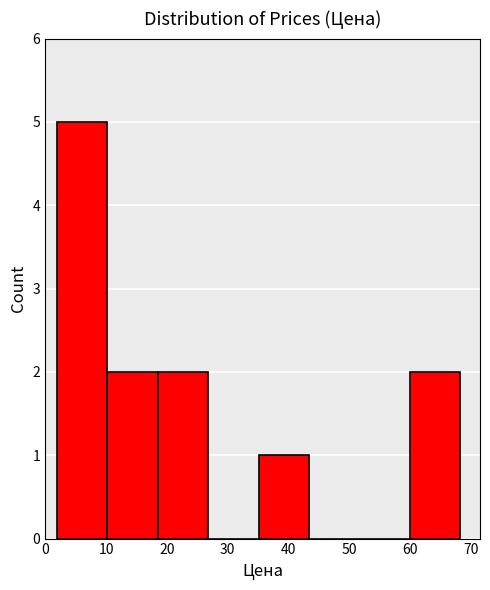

Reading left to right, transcribe this chart: for each bar, give the range it covers on the x-axis and its height. Neither the bar edges nor the heights are printed on the chart, so give them approximately, as read against the axes.

2 to 10: 5
10 to 19: 2
19 to 27: 2
27 to 35: 0
35 to 43: 1
43 to 52: 0
52 to 60: 0
60 to 68: 2